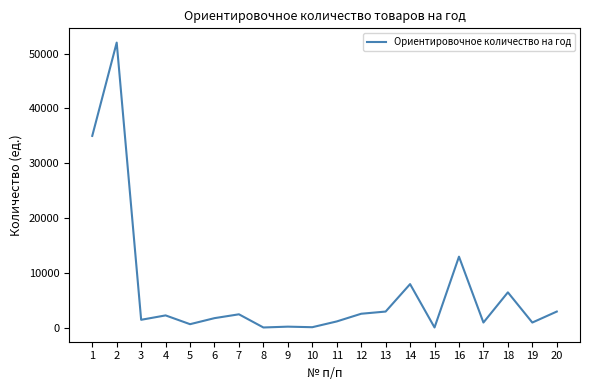

Where is the data nearest to the value 26050?

1